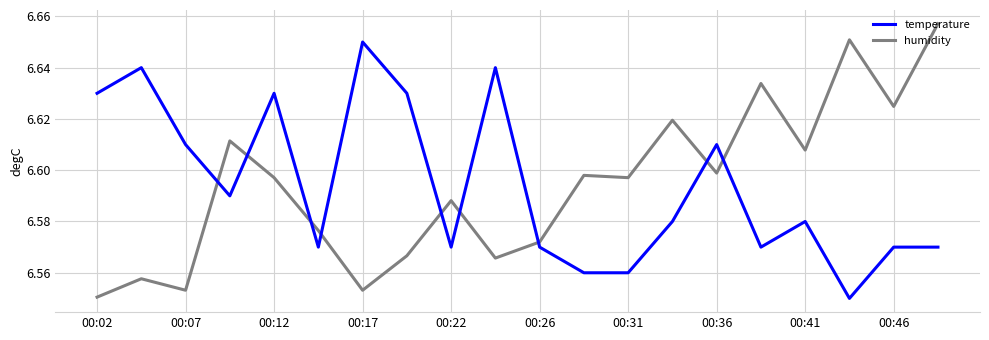

List the series in order of their peak value, highest first.

humidity, temperature